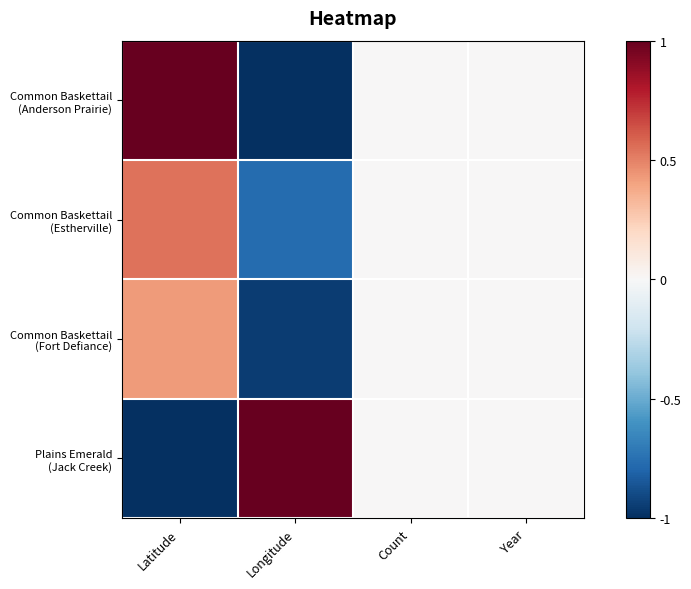

Between Latitude and Count, which is larger?

Latitude